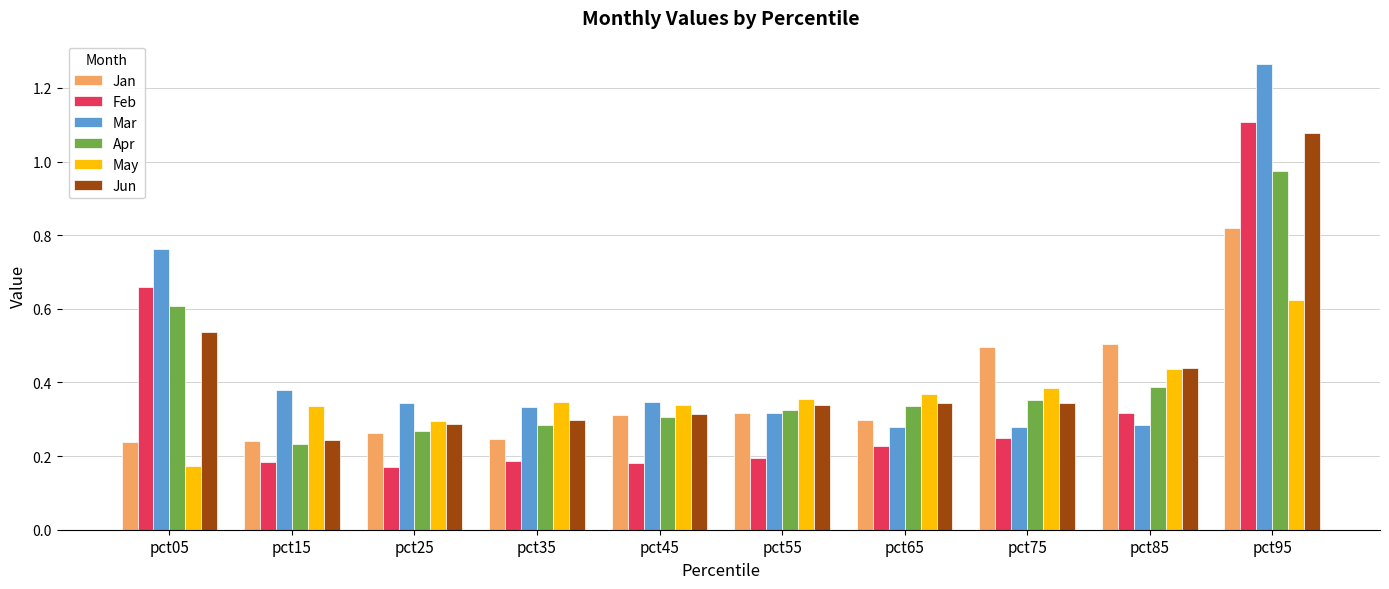

What is the sum of all May values?

3.7